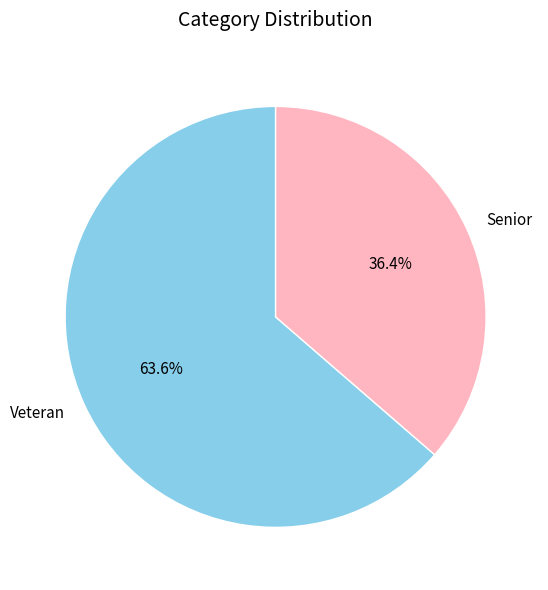

Is the sum of Senior and Veteran greater than half?

Yes